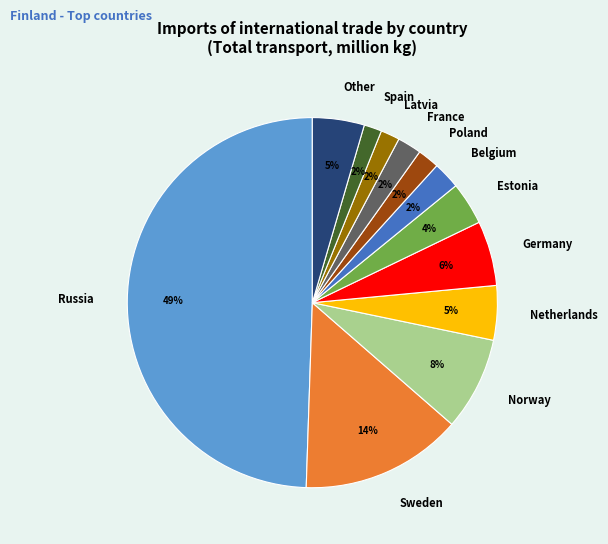

True or false: Netherlands accounts for 5% of the total.

True